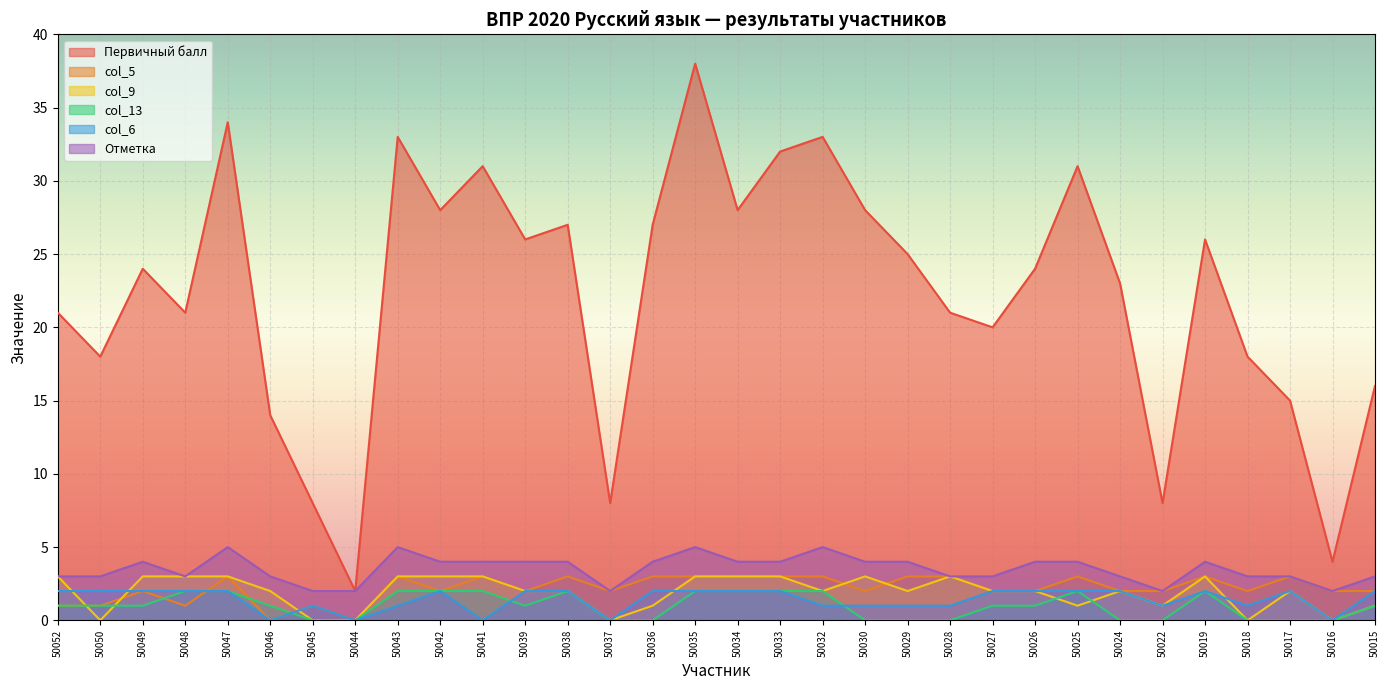

How many data points does each series have?

32